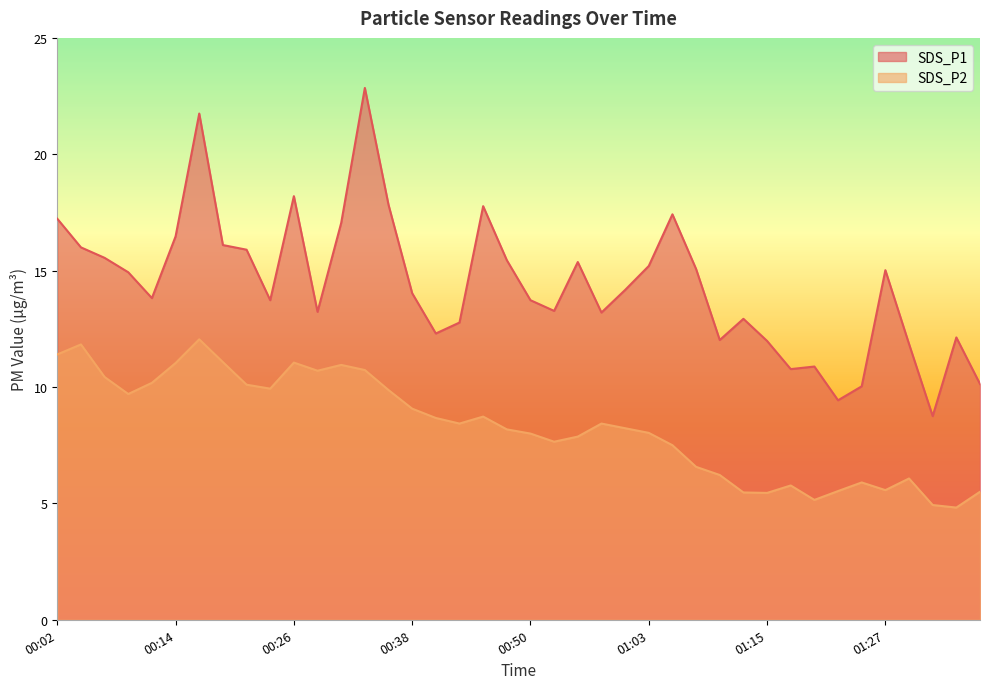

Which series has the largest total across all categories?

SDS_P1